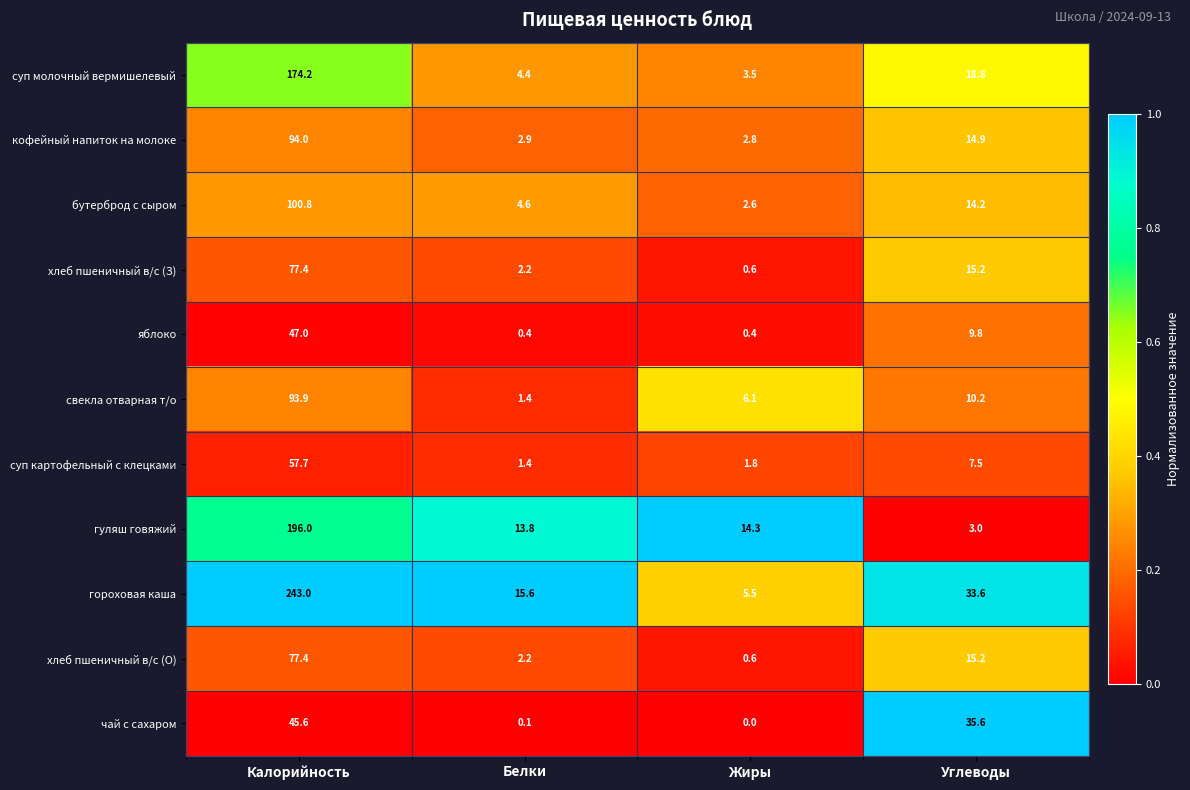

What is the total value across all series at Жиры?

38.2